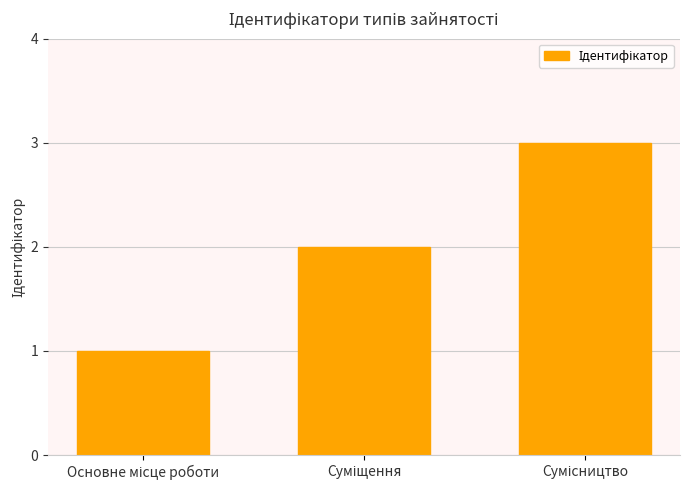

What is the sum of all values?

6